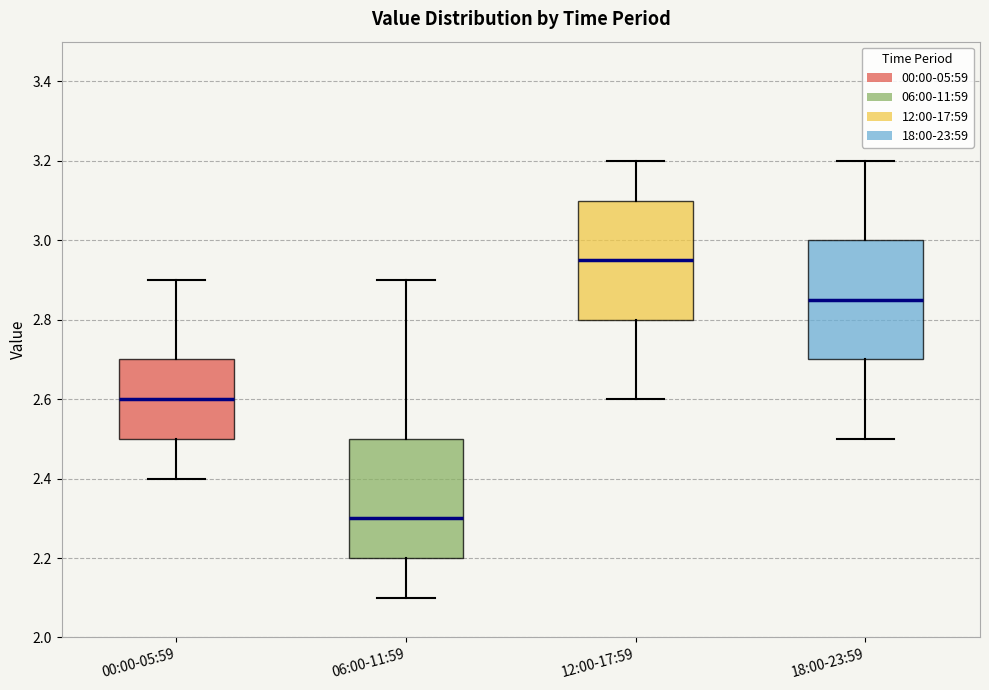

Reading left to right, transcribe this box plot: for each box, give where its median line is, the range the box spans, and where its two whiskers end, as read against the y-axis. The values are not printed on the chart, so give them approximately, as read against the axis.

00:00-05:59: median 2.60, box 2.50 to 2.70, whiskers 2.40 to 2.90
06:00-11:59: median 2.30, box 2.20 to 2.50, whiskers 2.10 to 2.90
12:00-17:59: median 2.96, box 2.80 to 3.10, whiskers 2.60 to 3.20
18:00-23:59: median 2.86, box 2.70 to 3.00, whiskers 2.50 to 3.20